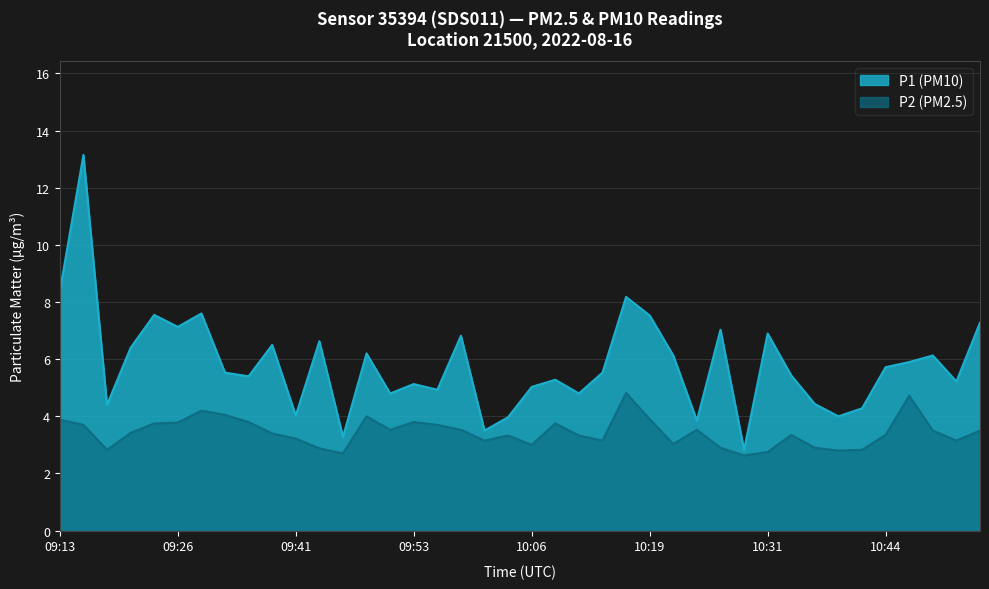

Which category has the lowest value across all series?

10:29